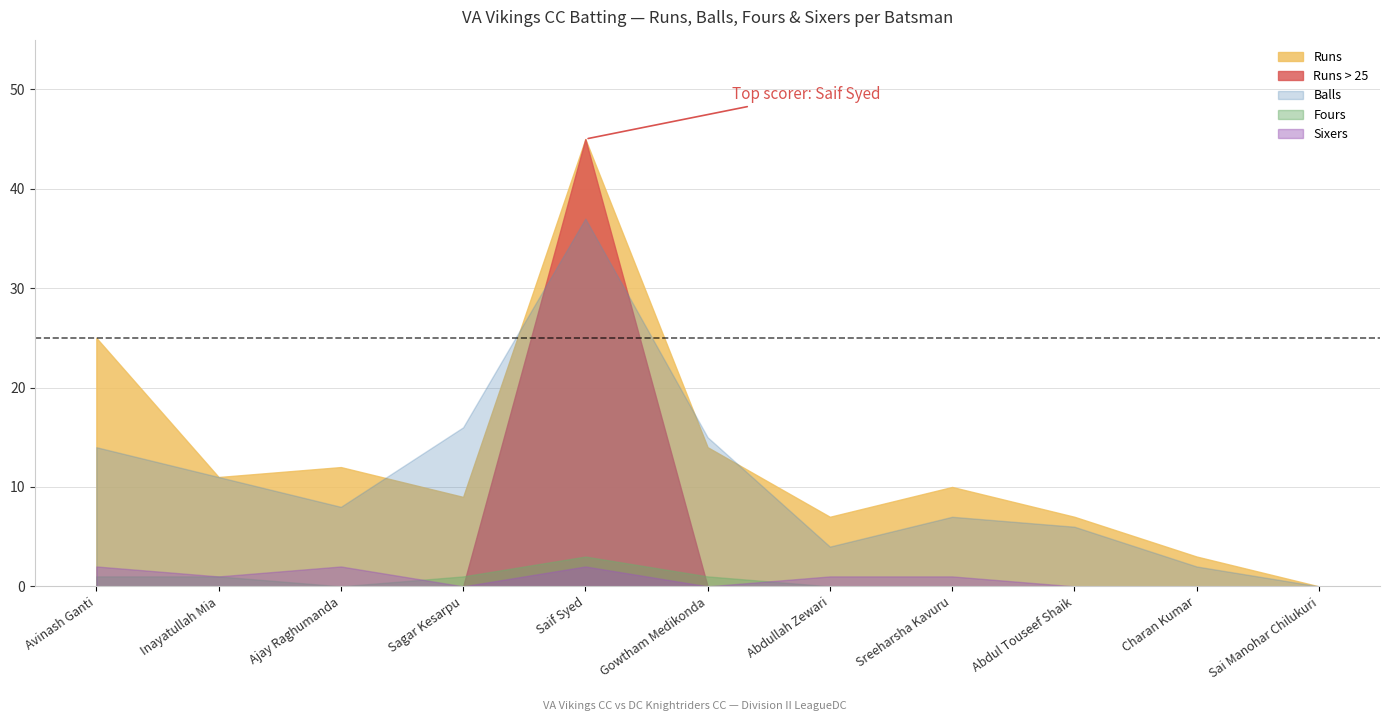

What is the label of the 1st point from the left?

Avinash Ganti